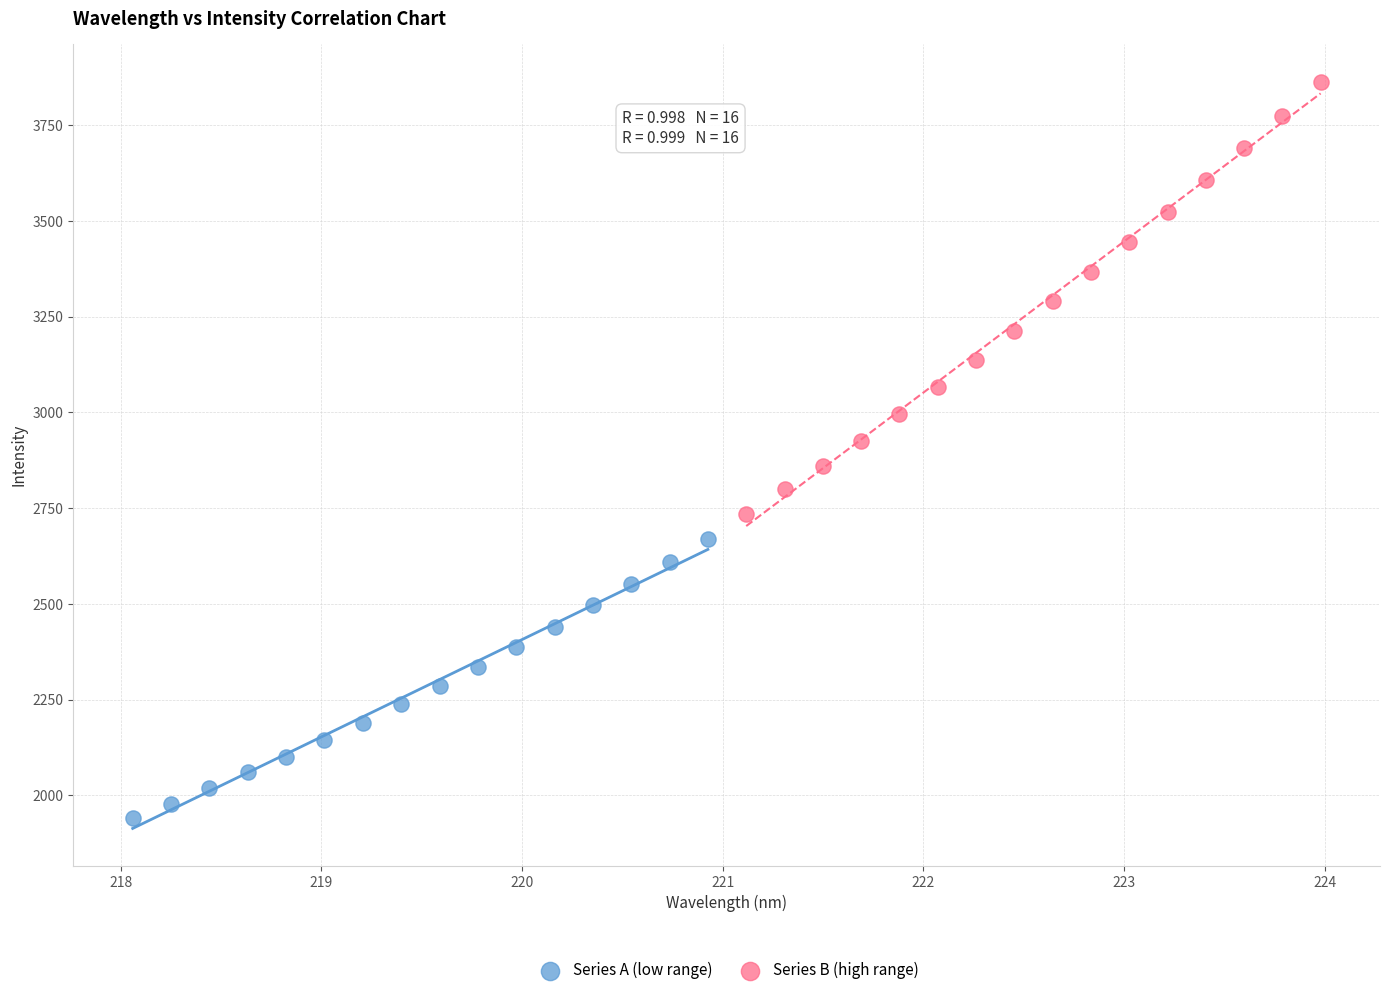

What are all the series names shown in the legend?

Series A (low range), Series B (high range)